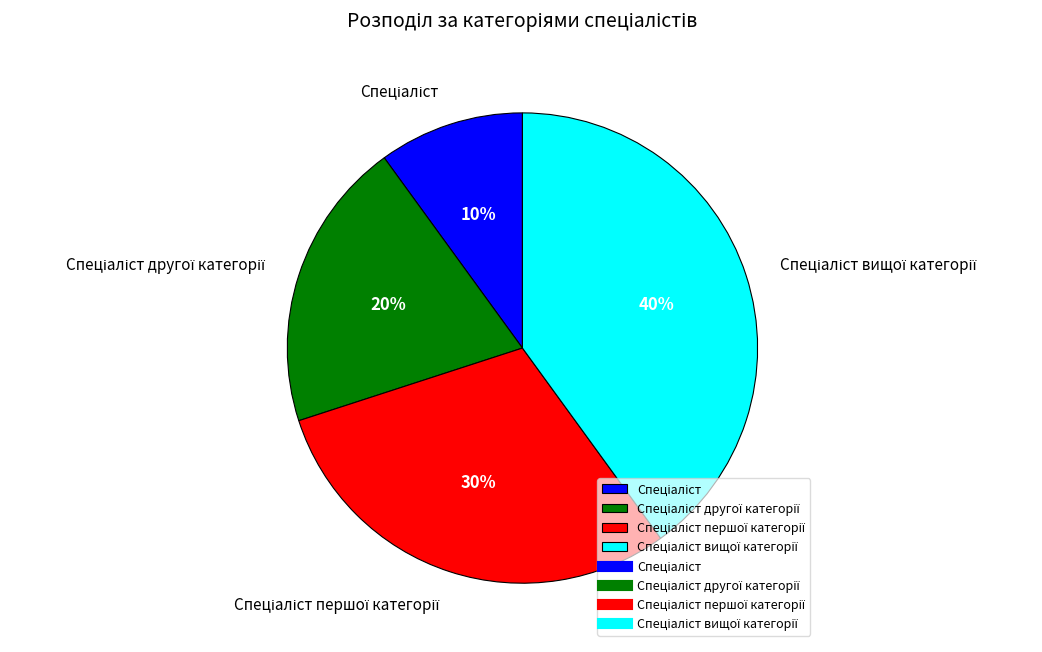

To the nearest percent, what is the difference between the largest and smallest slice percentages?

30%